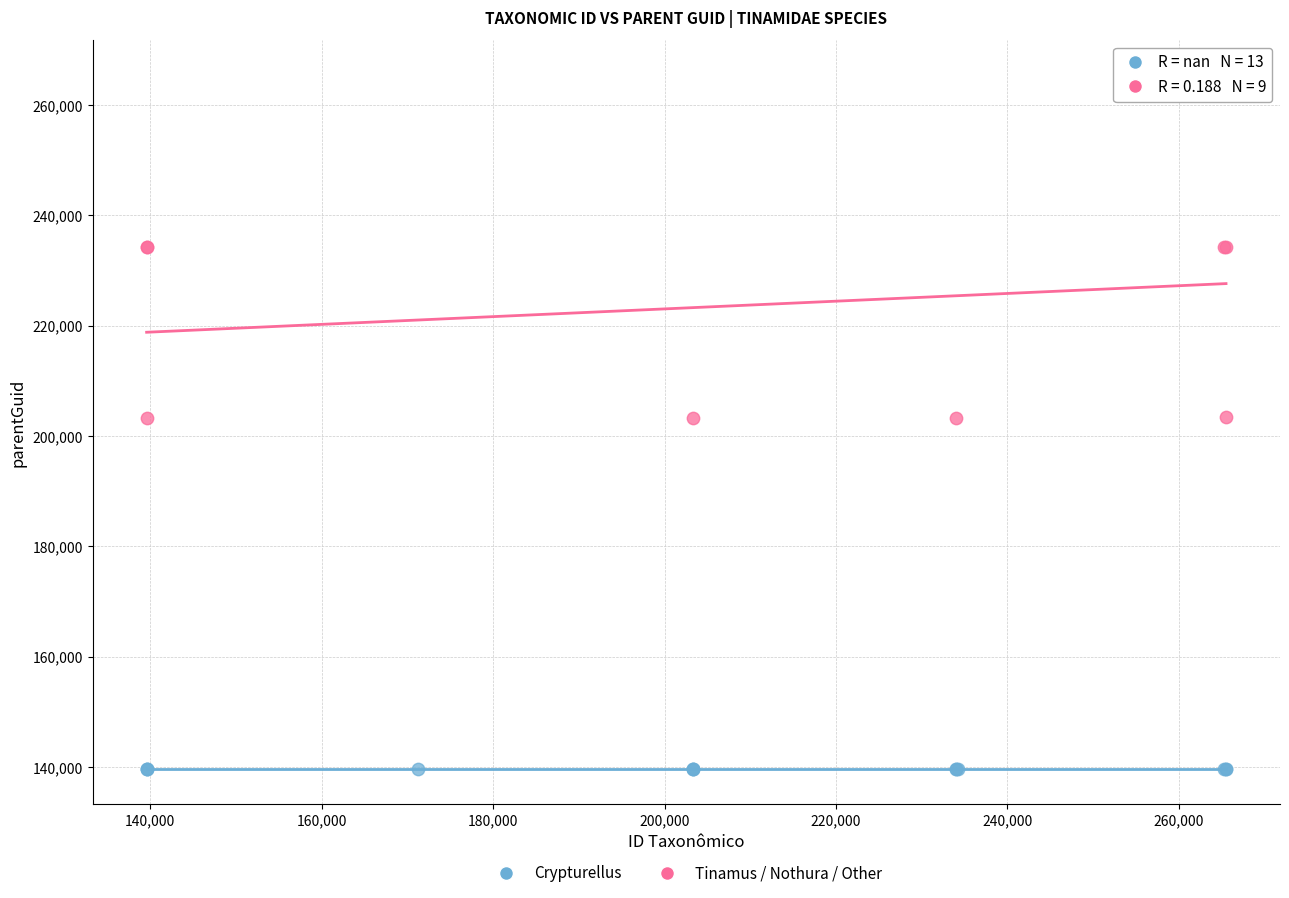

Which series reaches the maximum Y coordinate?

Tinamus / Nothura / Other